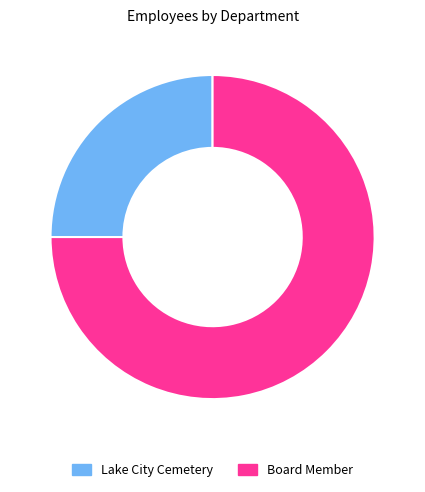

The Board Member slice represents 75% of the pie. True or false?

True